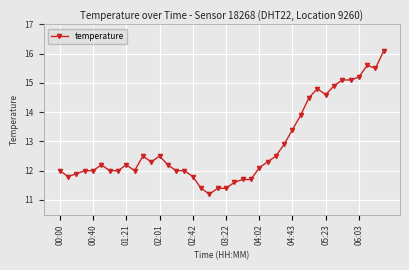

What is the sum of all values?

514.3